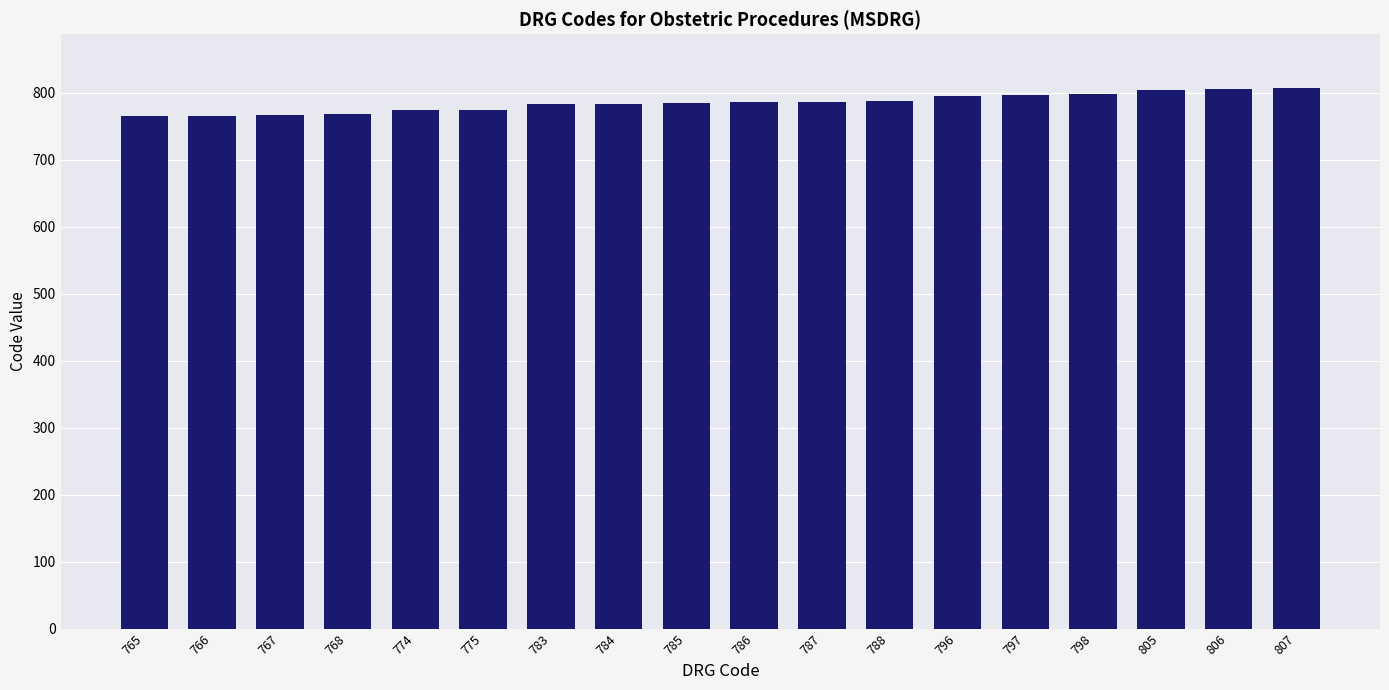

Is it true that the value at 797 is 797?

True